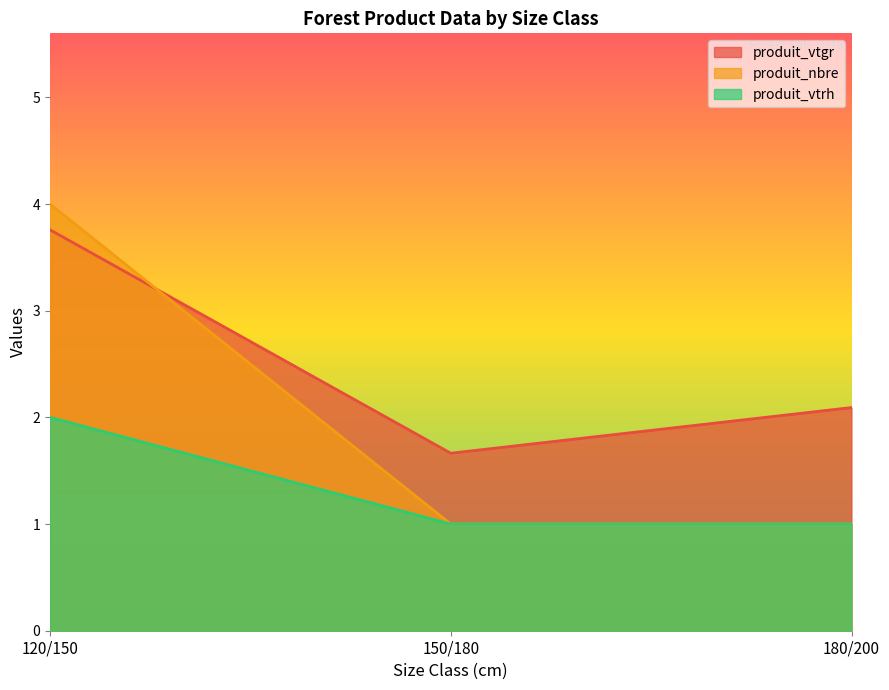

What are all the series names shown in the legend?

produit_vtgr, produit_nbre, produit_vtrh